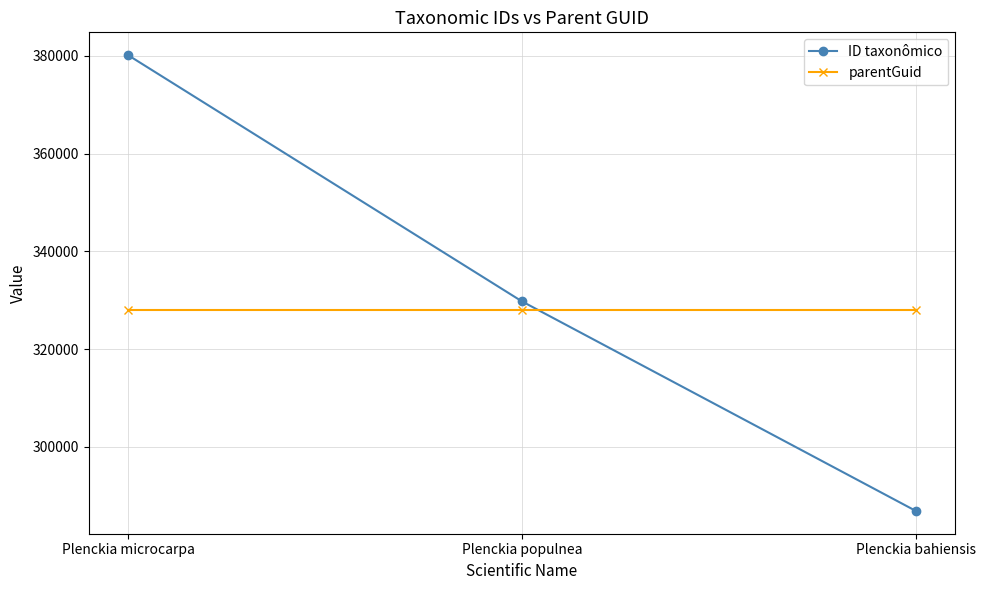

Between Plenckia microcarpa and Plenckia bahiensis, which series saw the biggest shift?

ID taxonômico